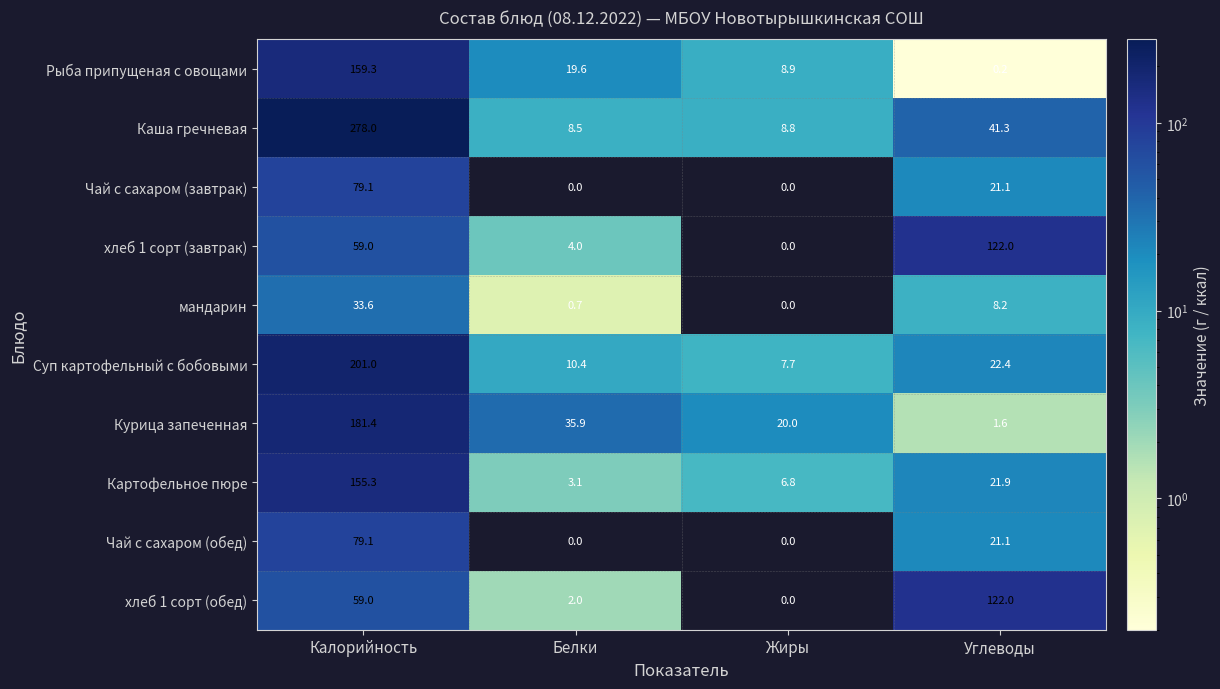

How many series are shown in this chart?

10